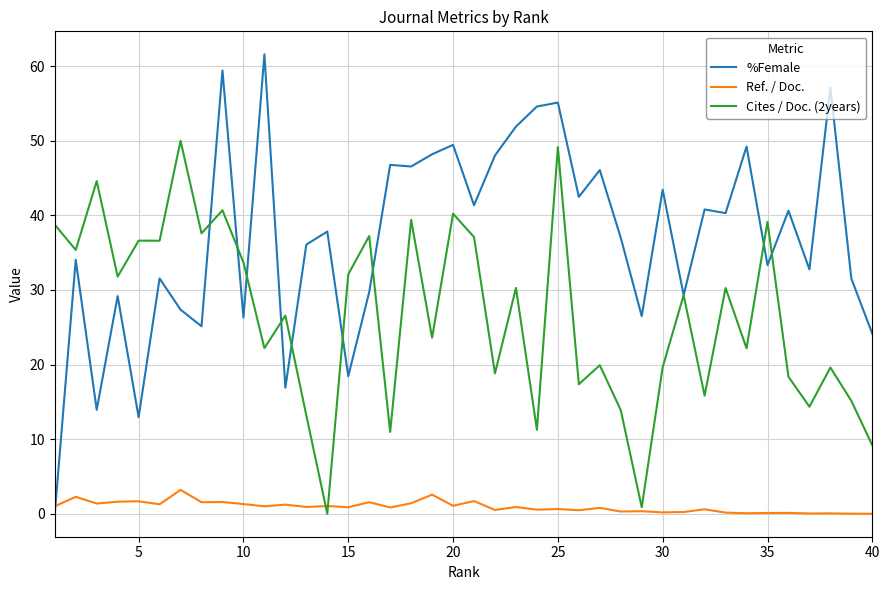

At how many categories does at least one series exceed 23?

40